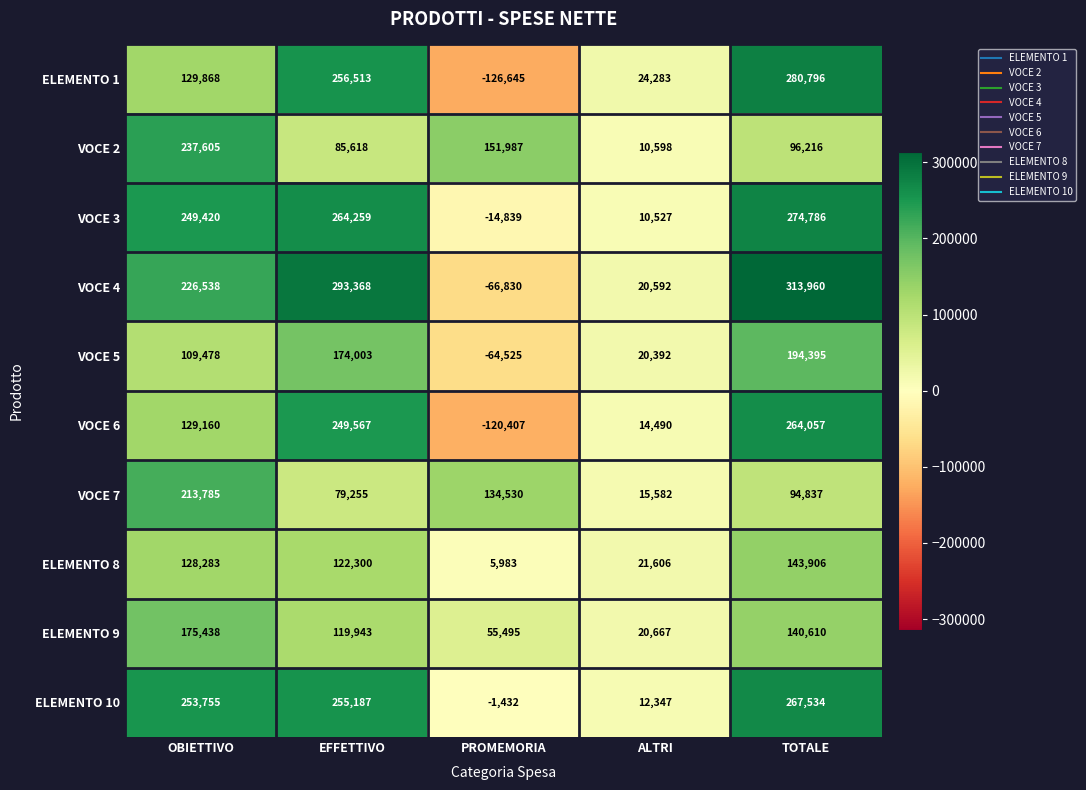

Where does the ELEMENTO 9 series first go above 119943?

OBIETTIVO